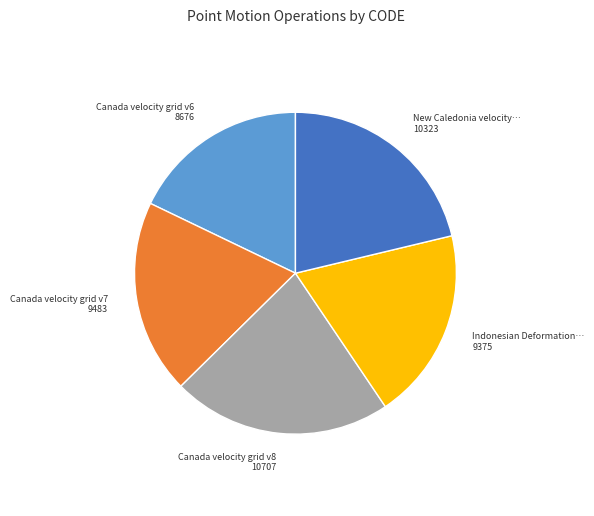

Does any single category account for the majority?

No